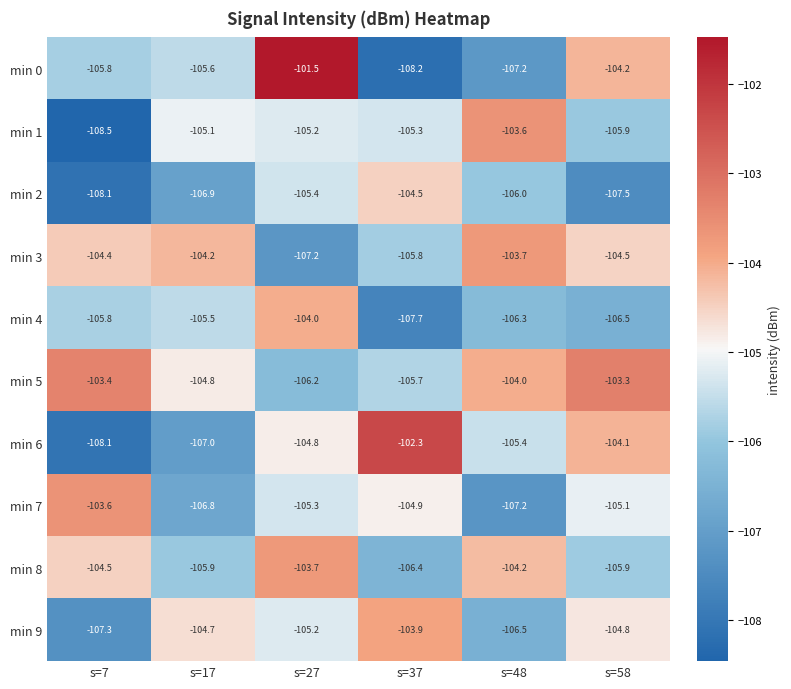

What is the difference between the highest and lowest values at s=37?

5.9